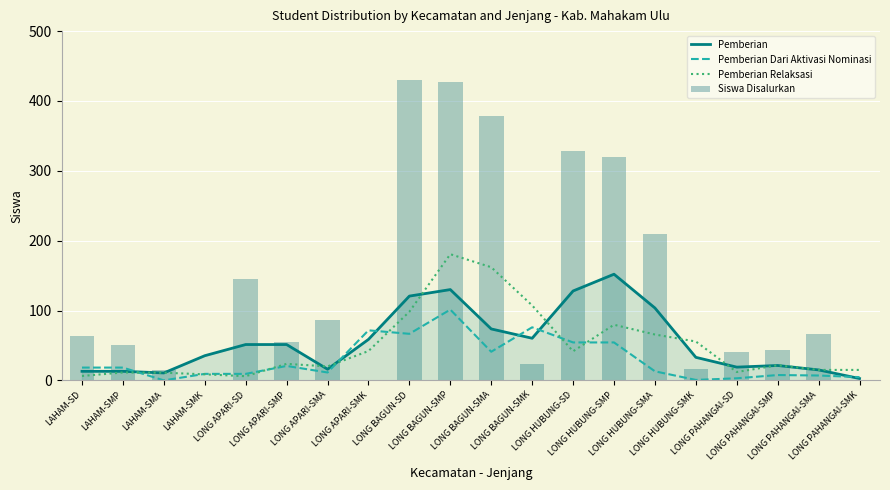

What is the spread (max minus min) of values at LAHAM-SMA?

15.0